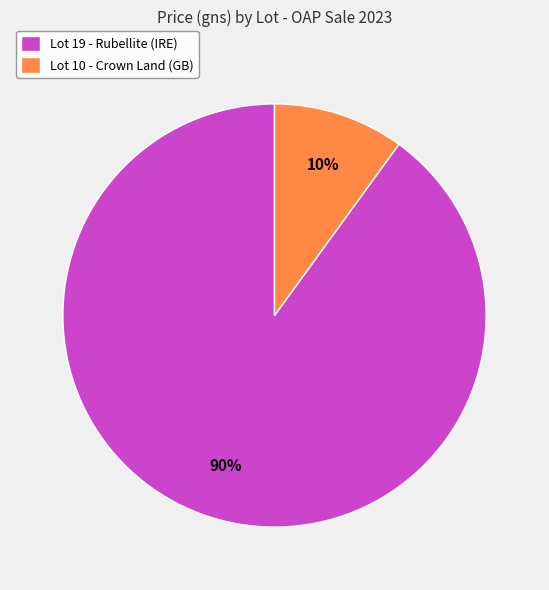

How many slices are in this pie chart?

2